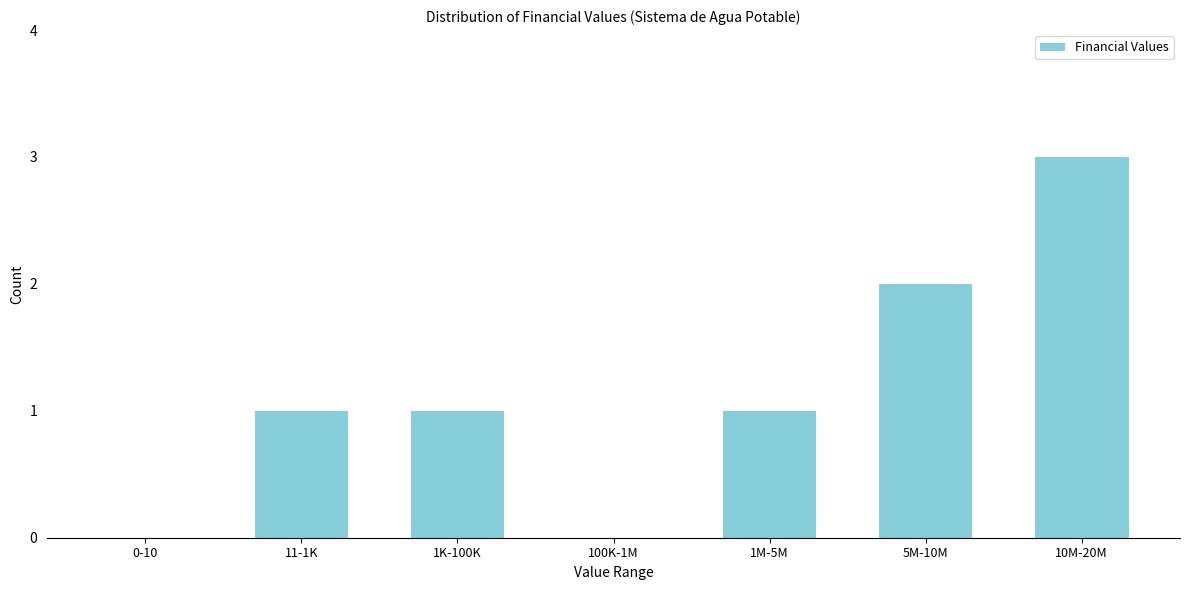

Reading left to right, extract all data points from this chart.

0-10=0	11-1K=1	1K-100K=1	100K-1M=0	1M-5M=1	5M-10M=2	10M-20M=3